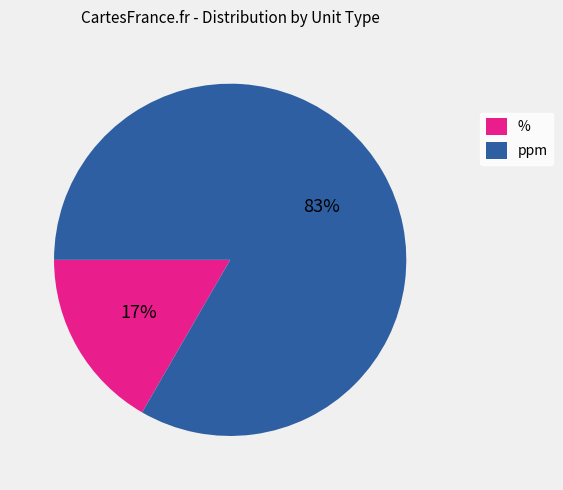

To the nearest percent, what is the average slice percentage?

50%